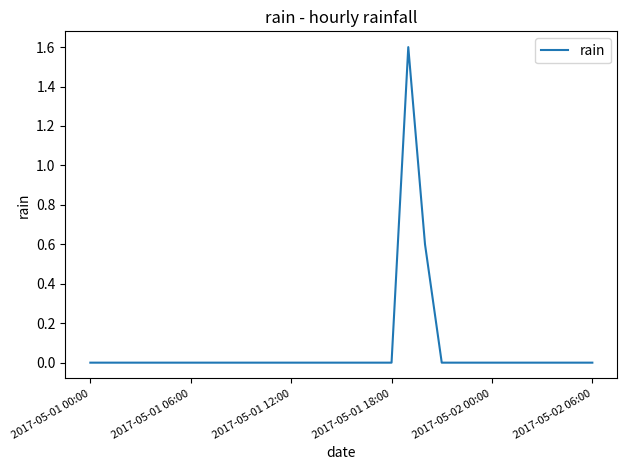

What is the sum of all values?

2.2